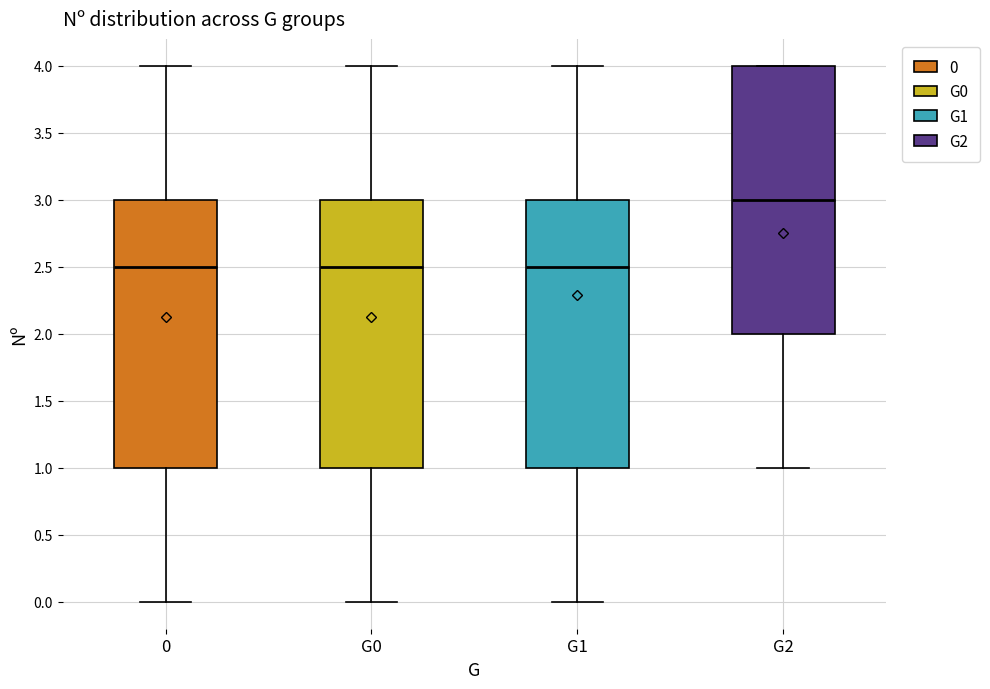

Where does the median line of the box for 0 sit on the y-axis? The values are not printed on the chart, so give them approximately, as read against the axis.

2.5